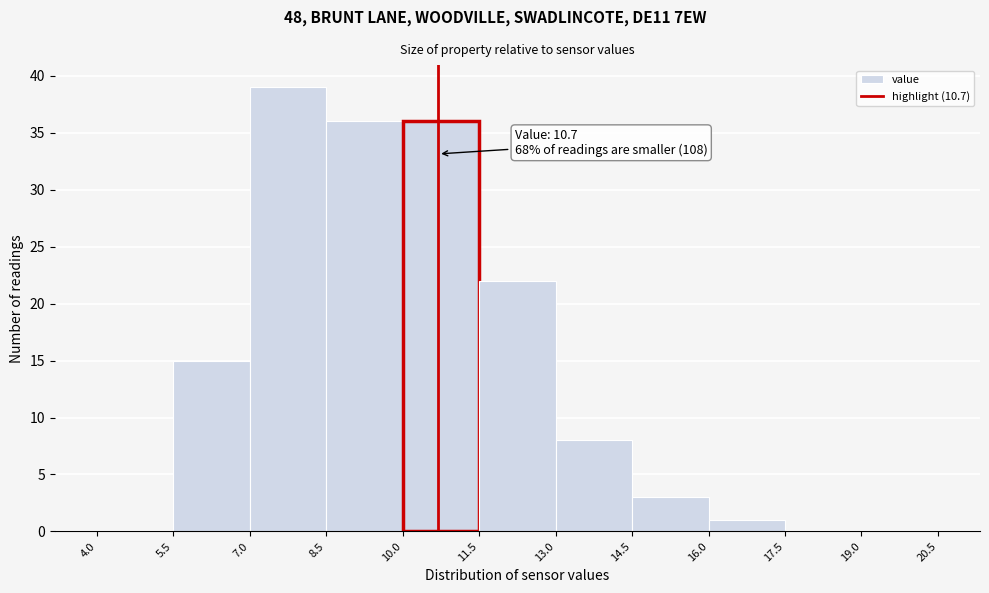

Over which range of the x-axis is the bar tallest?

7.0 to 8.5